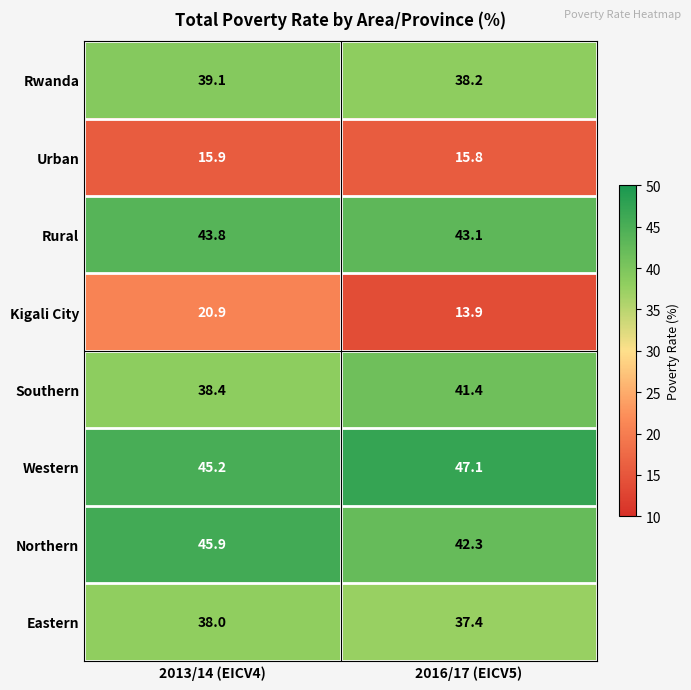

What is the greatest value displayed?

47.1